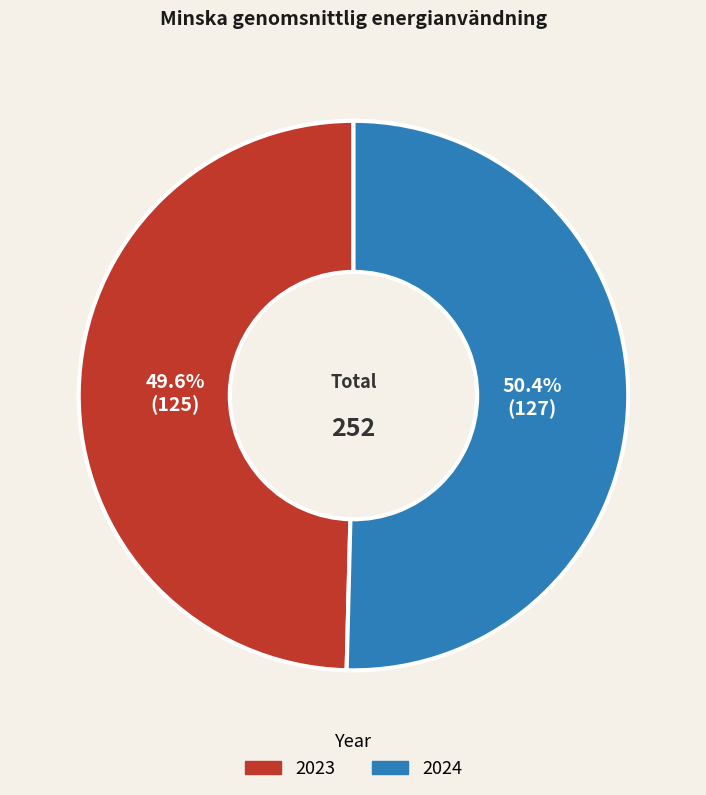

Combined, do 2024 and 2023 account for over 50%?

Yes